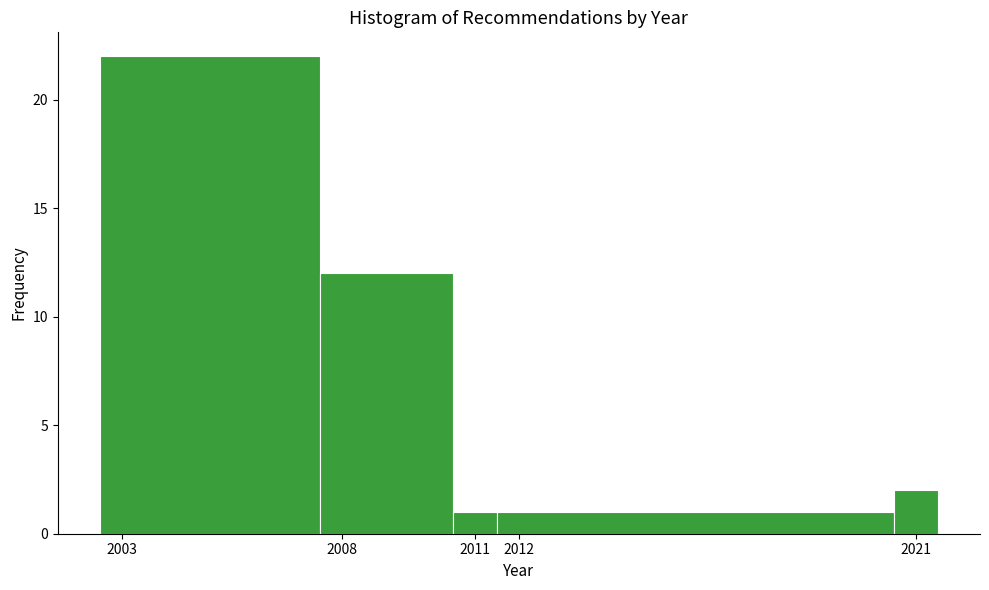

Which range on the x-axis has the tallest bar?

2002.5 to 2007.5